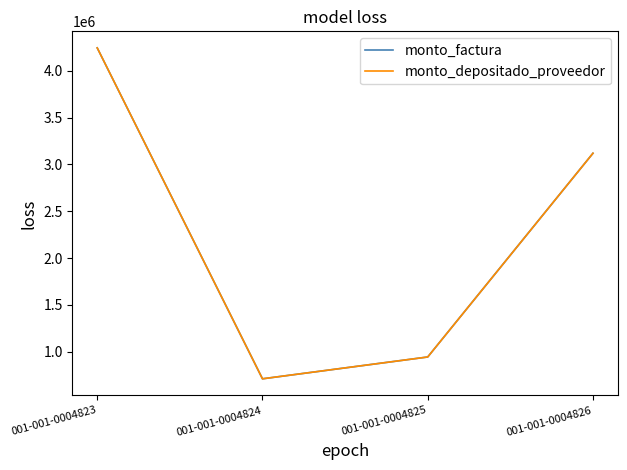

Is this an area chart (filled region under the line)?

No